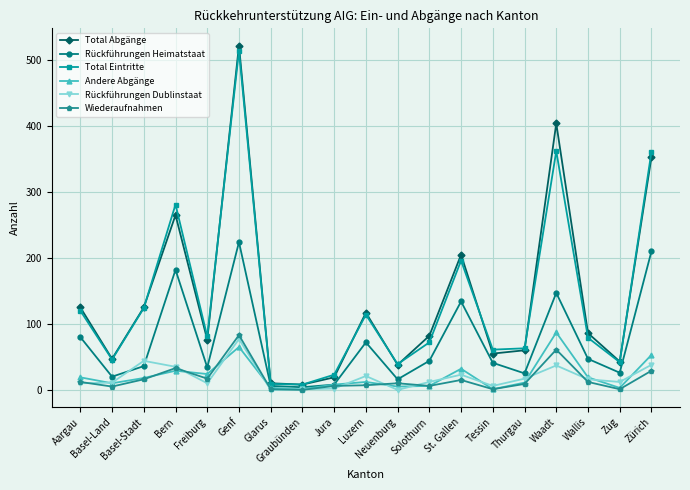

How many categories are shown in the chart?

19